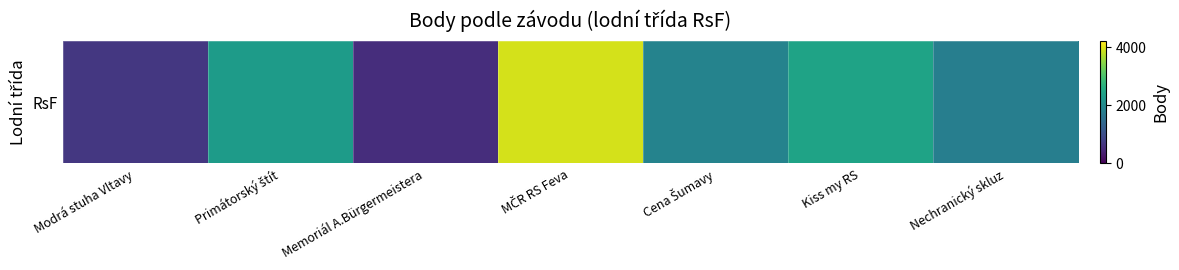

What is the sum of all values?

13594